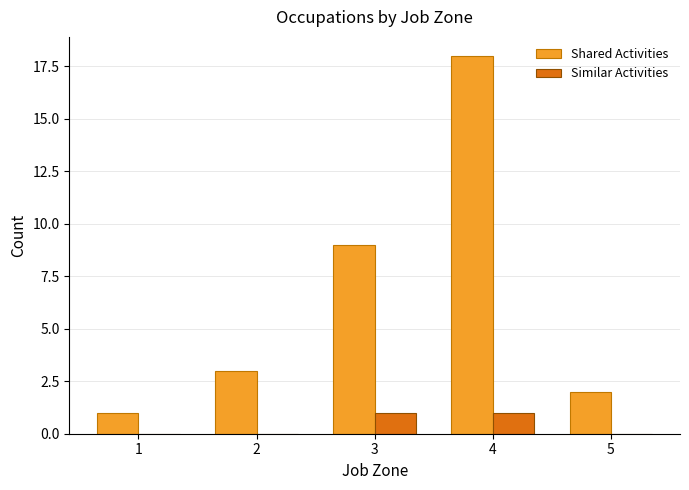

What is the total value across all series at 4?

19